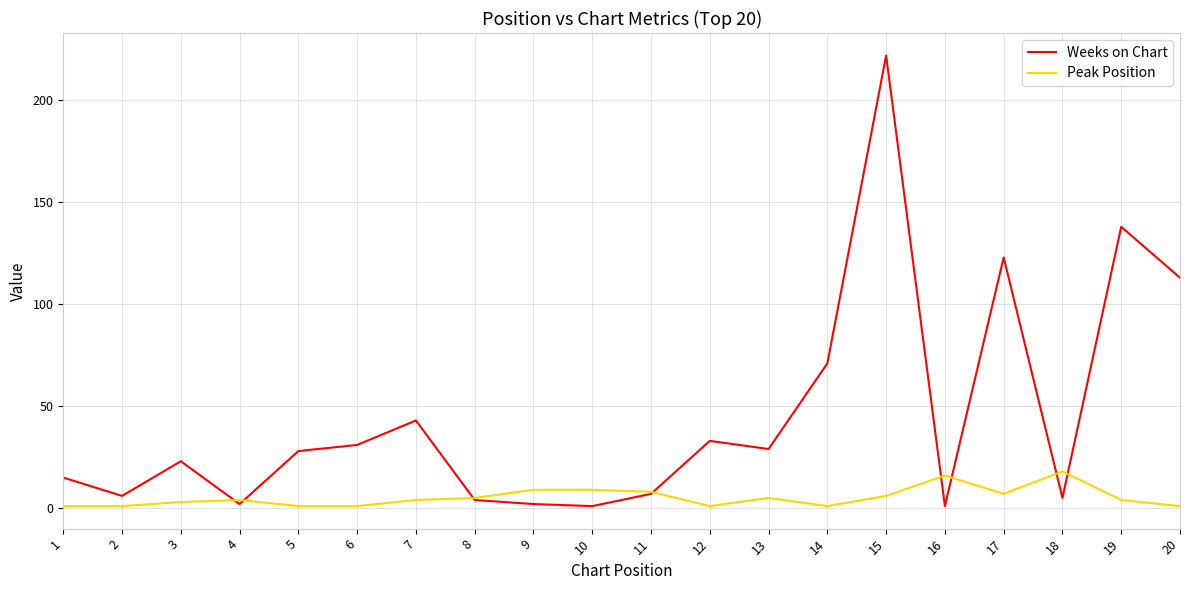

Which series has the largest range (max minus min)?

Weeks on Chart